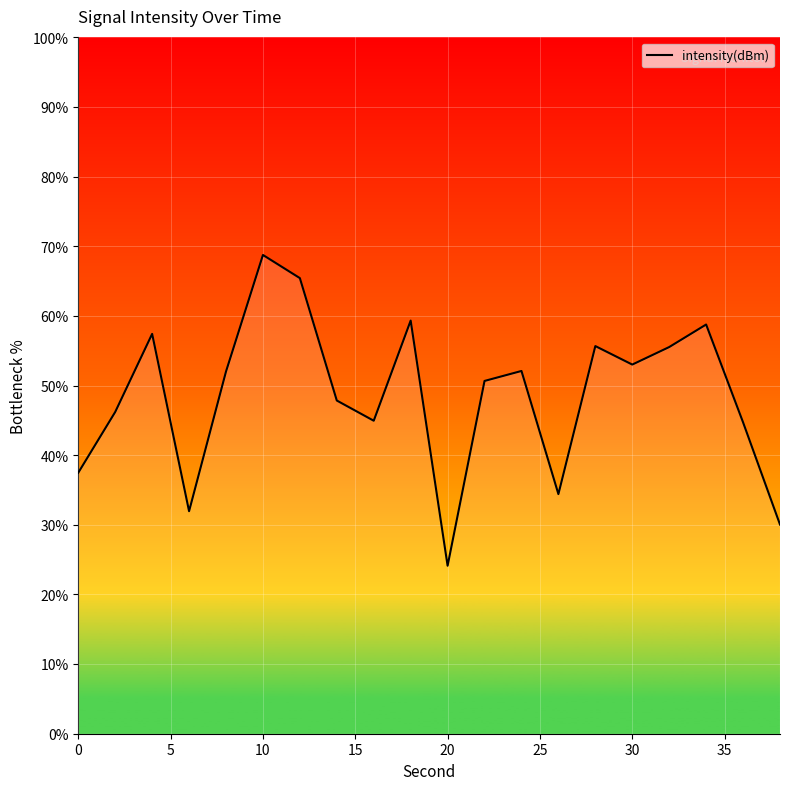

What is the maximum value shown in the chart?

68.8